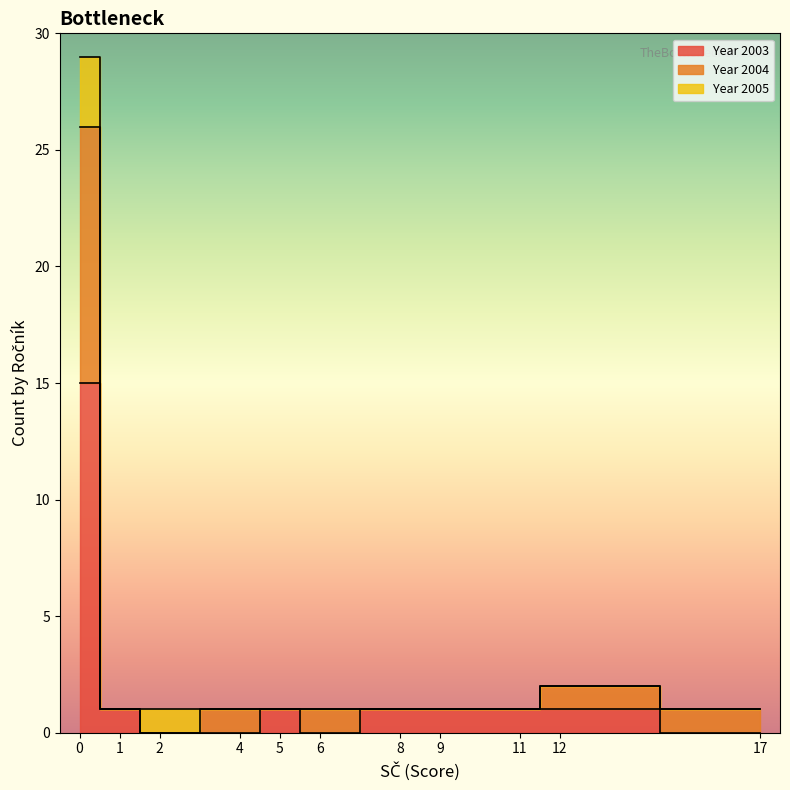

What is the difference between the highest and lowest values at 0?

12